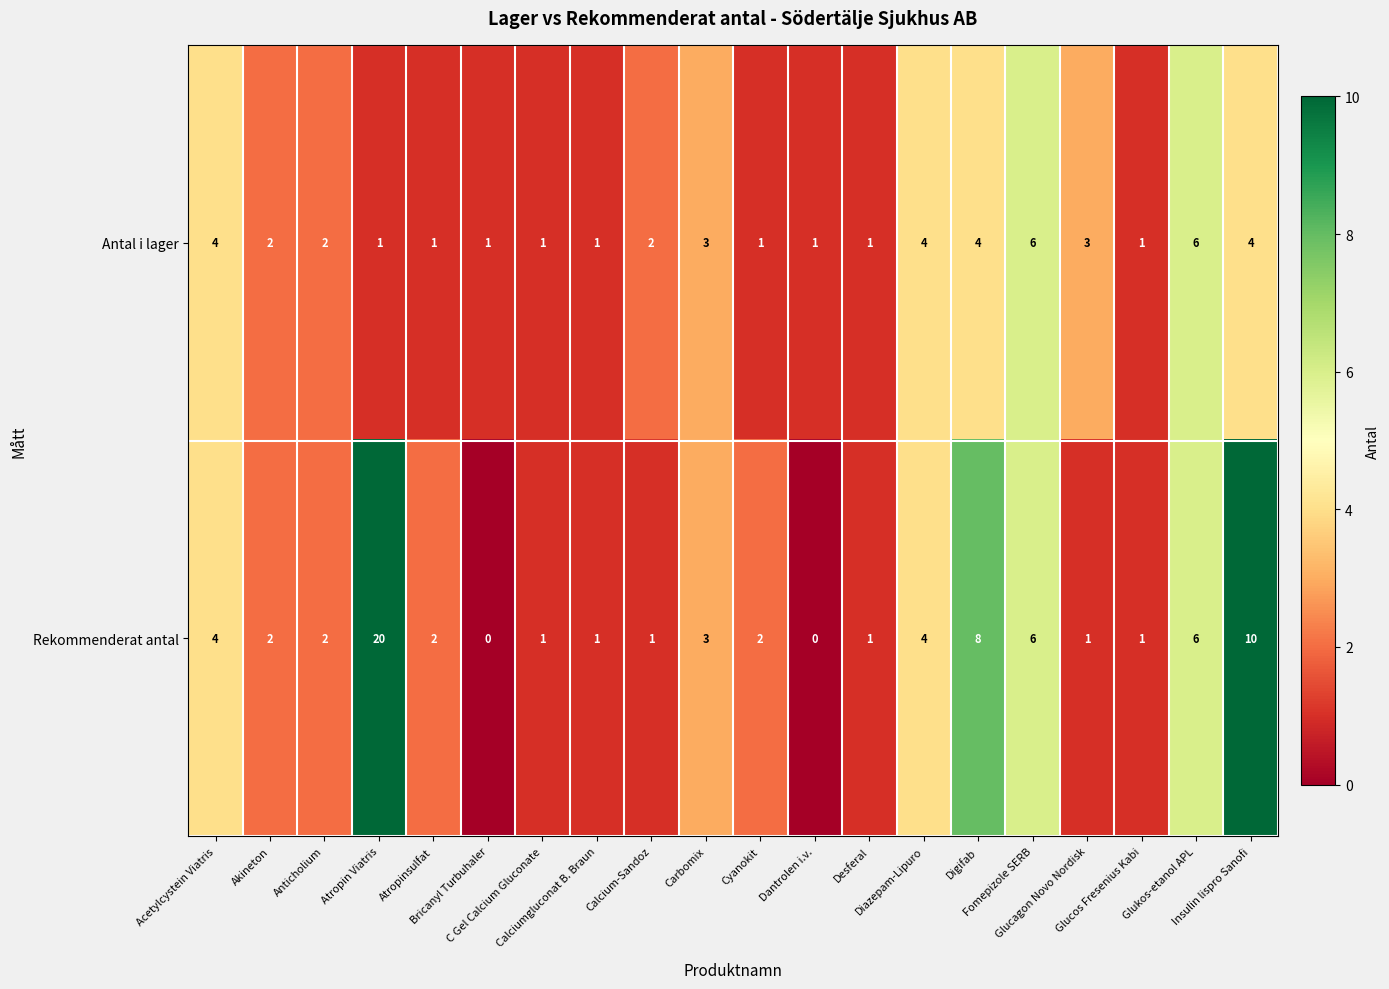

What is the maximum value shown in the chart?

20